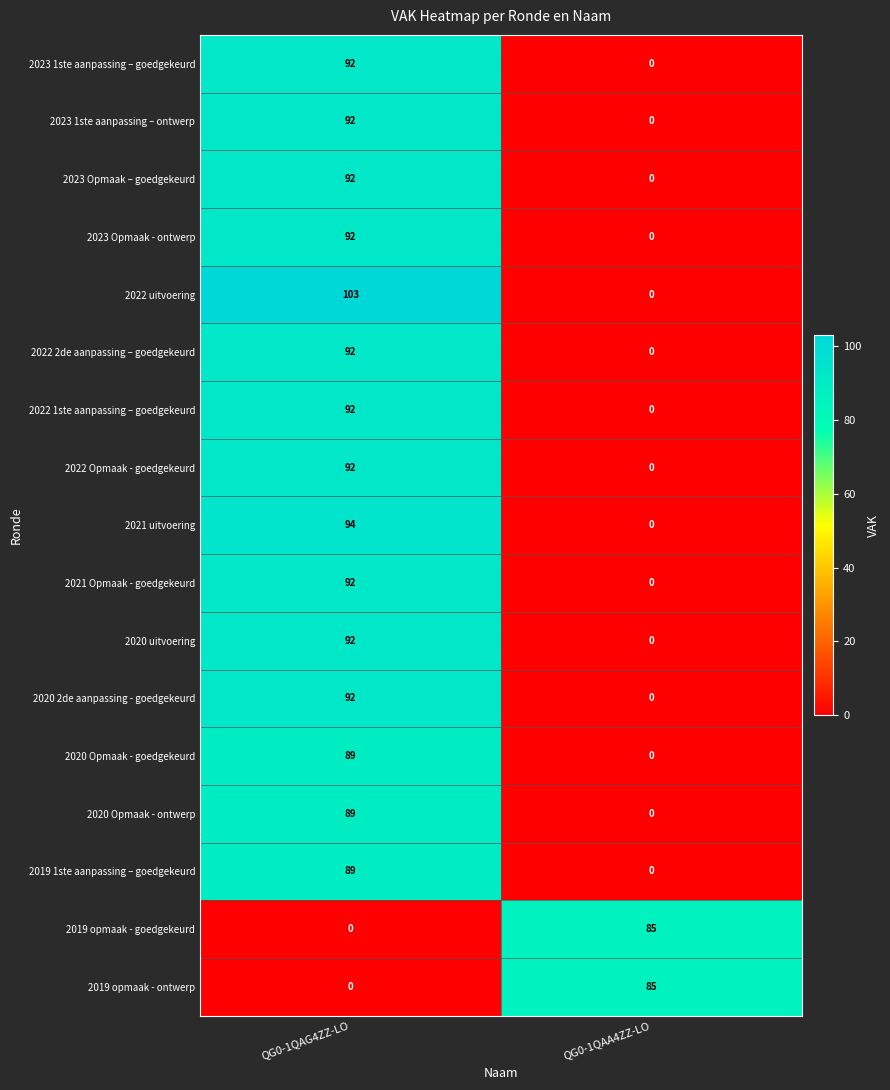

What is the sum of all 2021 uitvoering values?

94